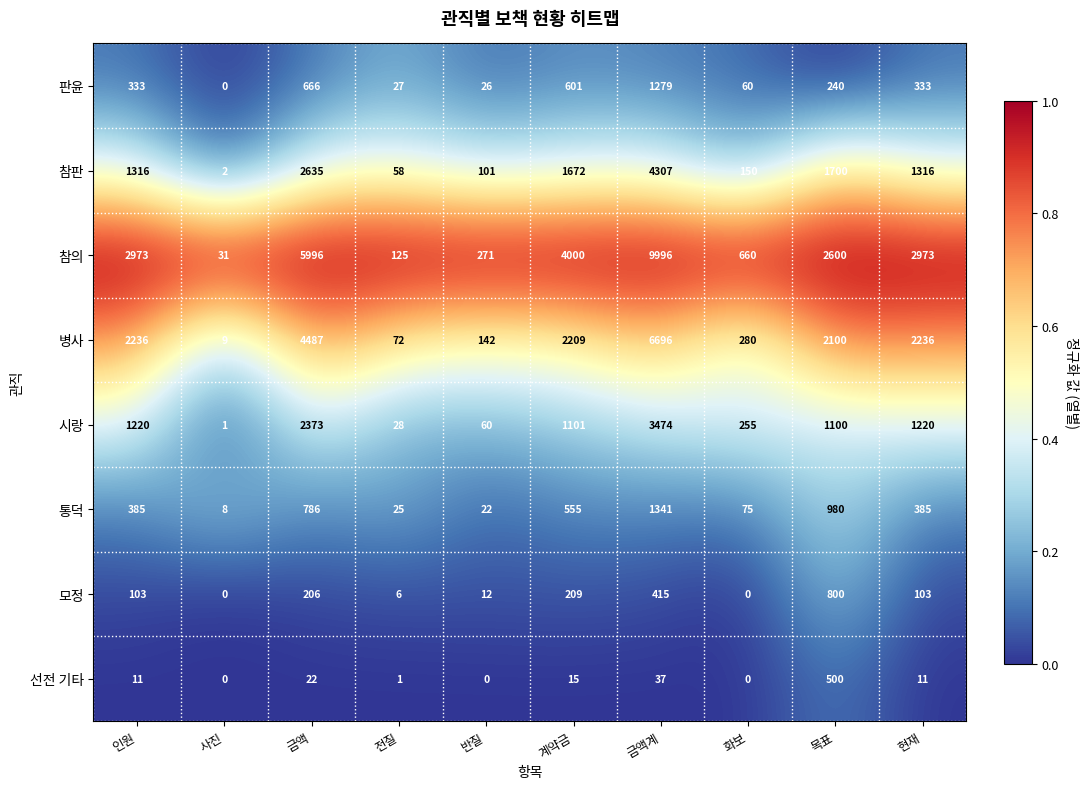

Which series has the largest range (max minus min)?

참의